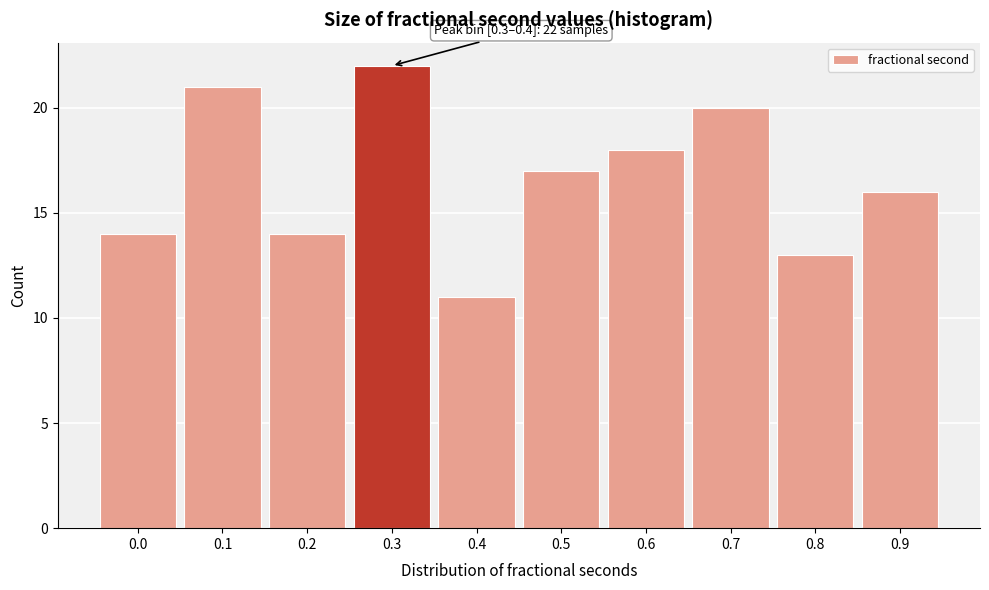

Reading left to right, transcribe all the data shown in this chart.

14	21	14	22	11	17	18	20	13	16